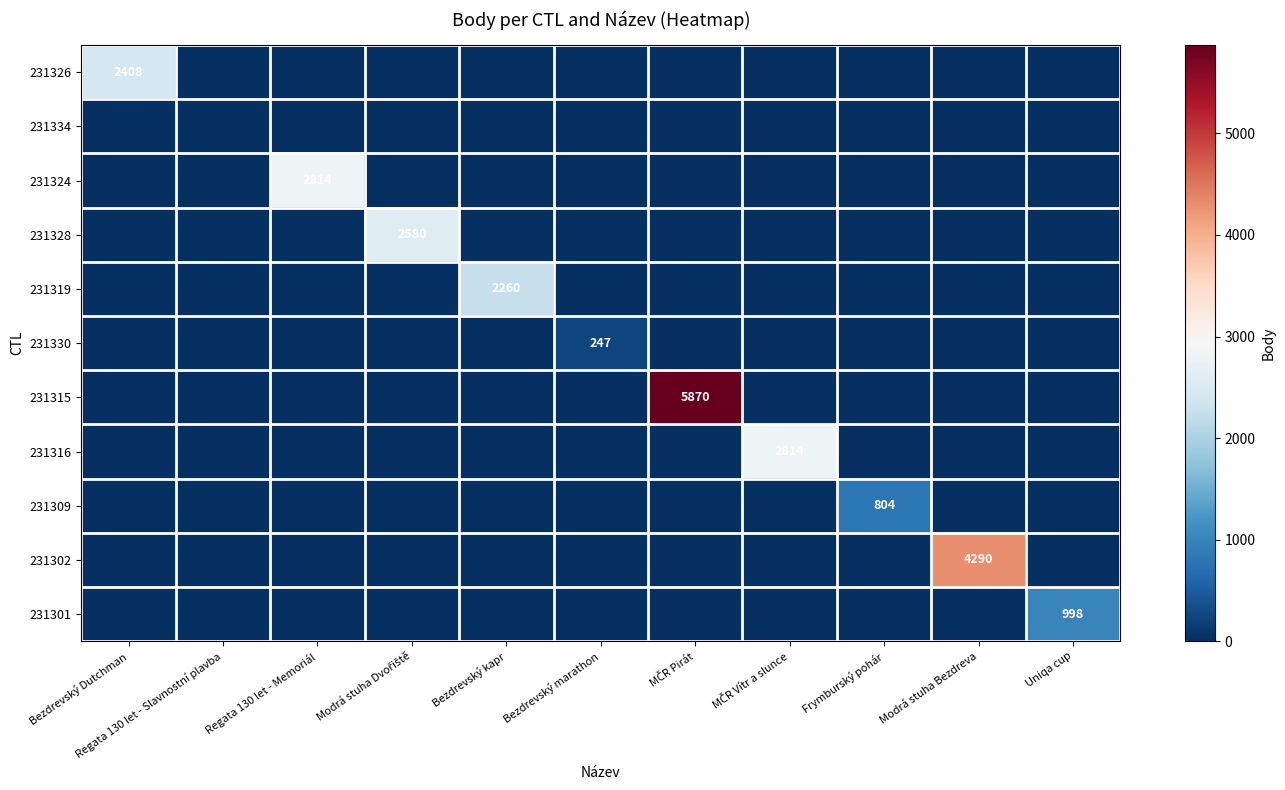

Which category has the lowest value across all series?

Regata 130 let - Slavnostní plavba